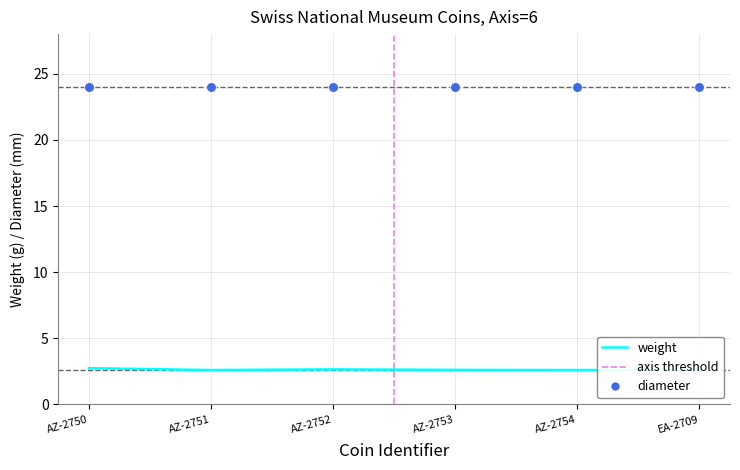

Rank the categories by value from highest to lowest.

AZ-2750, AZ-2752, EA-2709, AZ-2753, AZ-2751, AZ-2754